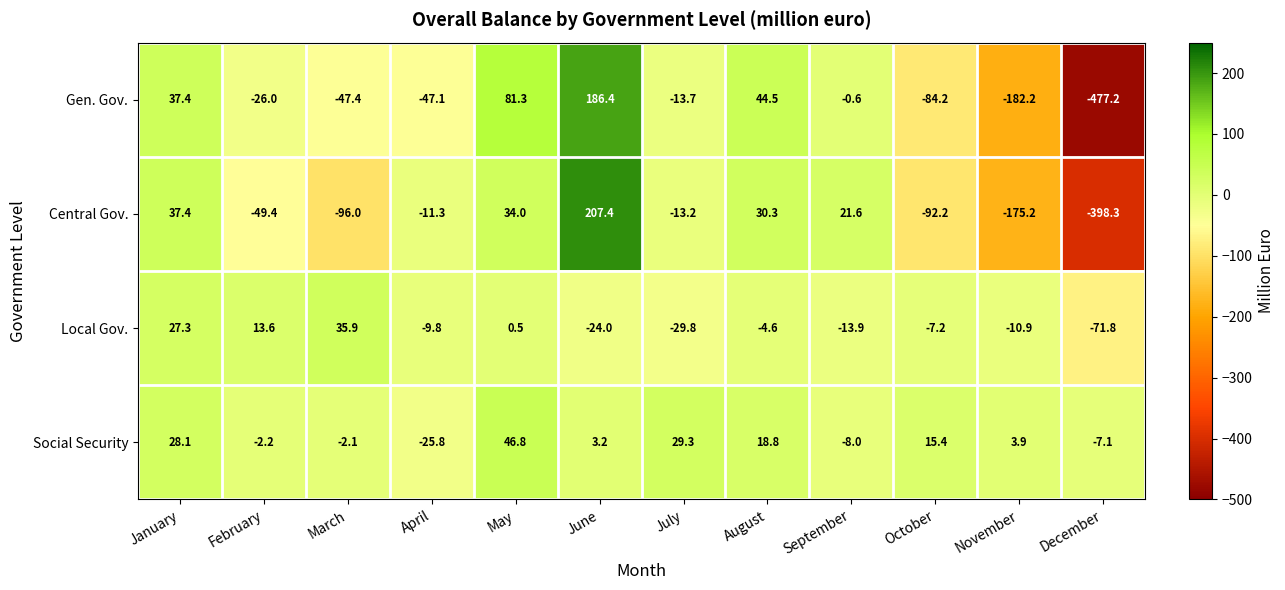

List the series in order of their peak value, lowest first.

Local Gov., Social Security, Gen. Gov., Central Gov.